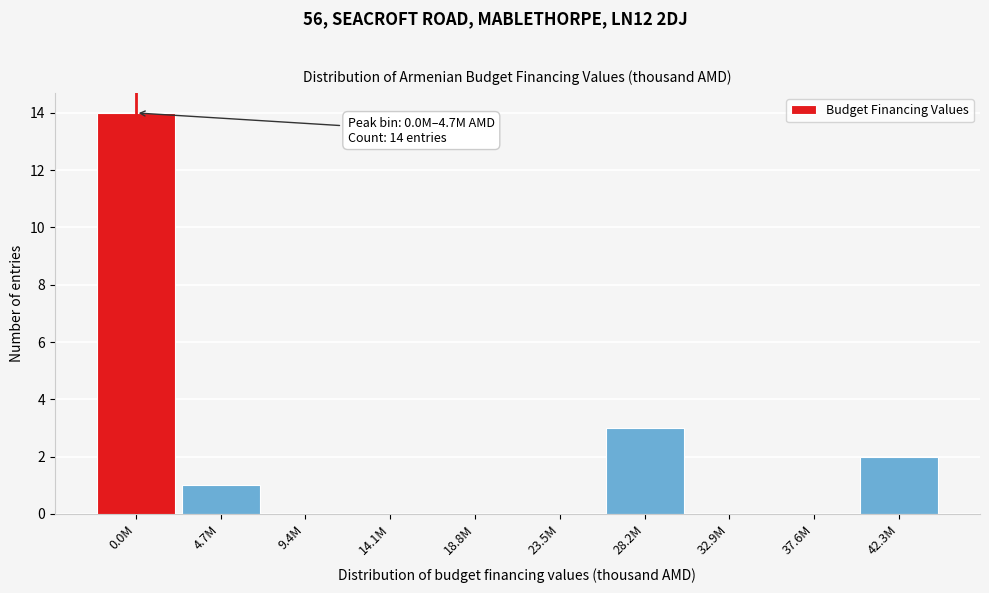

Reading left to right, list all the values displayed in this chart.

0.0M=14	4.7M=1	9.4M=0	14.1M=0	18.8M=0	23.5M=0	28.2M=3	32.9M=0	37.6M=0	42.3M=2